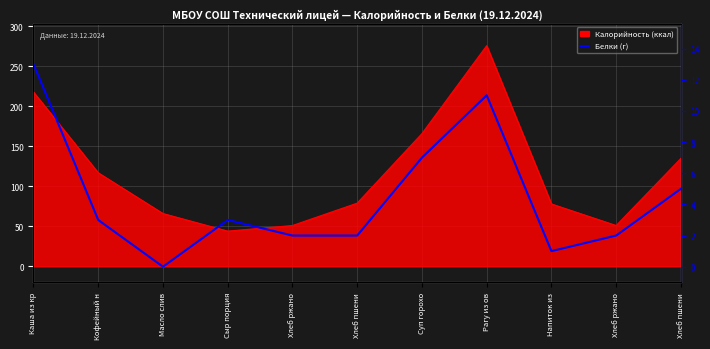

What is the difference between the maximum and minimum values?

13